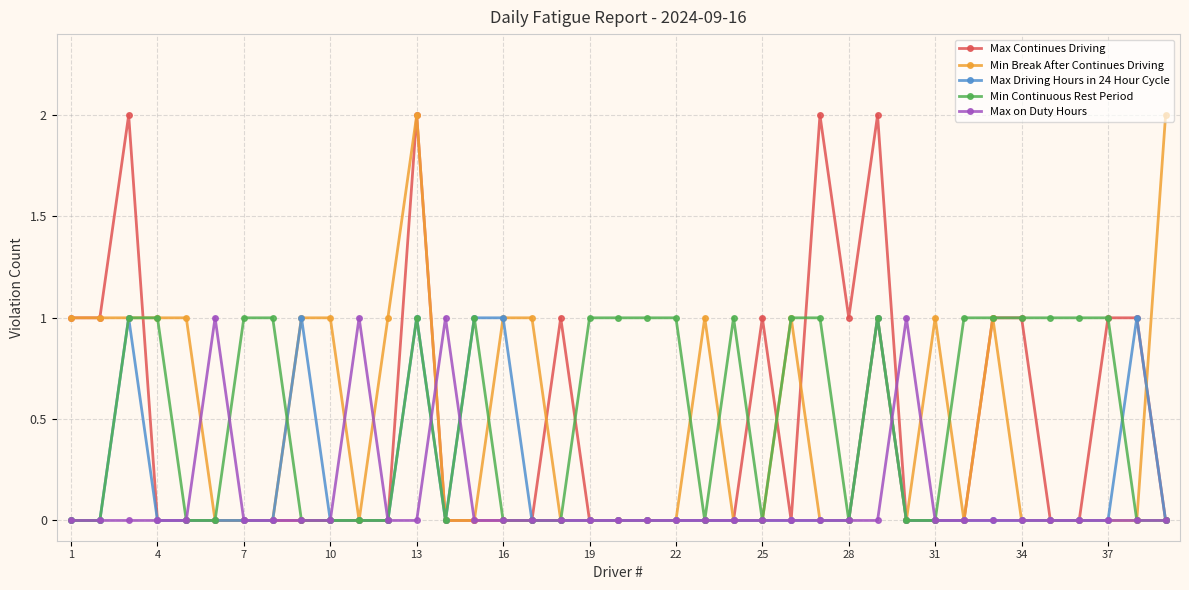

What are all the series names shown in the legend?

Max Continues Driving, Min Break After Continues Driving, Max Driving Hours in 24 Hour Cycle, Min Continuous Rest Period, Max on Duty Hours